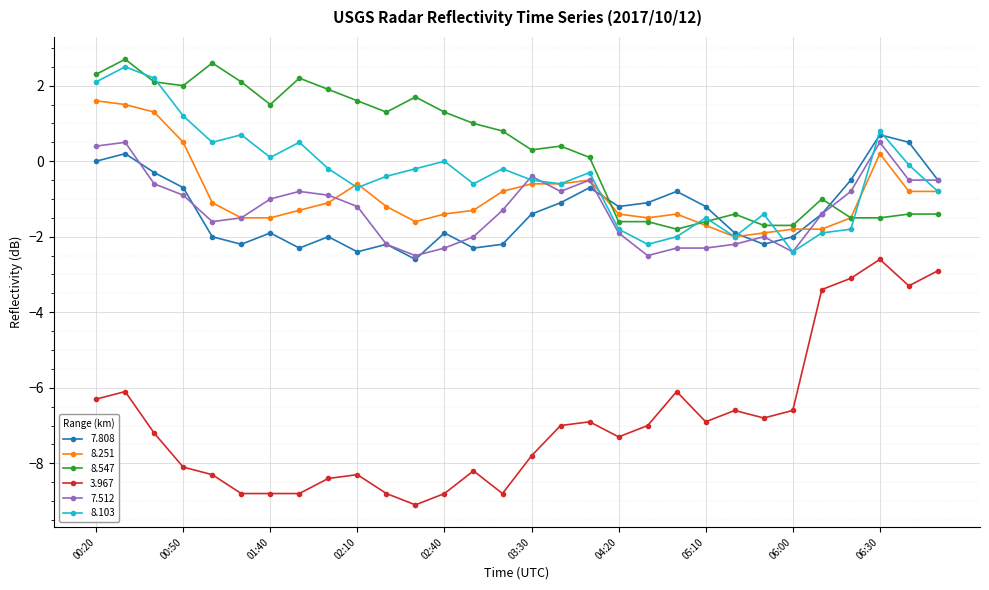

Which series has the largest total across all categories?

8.547